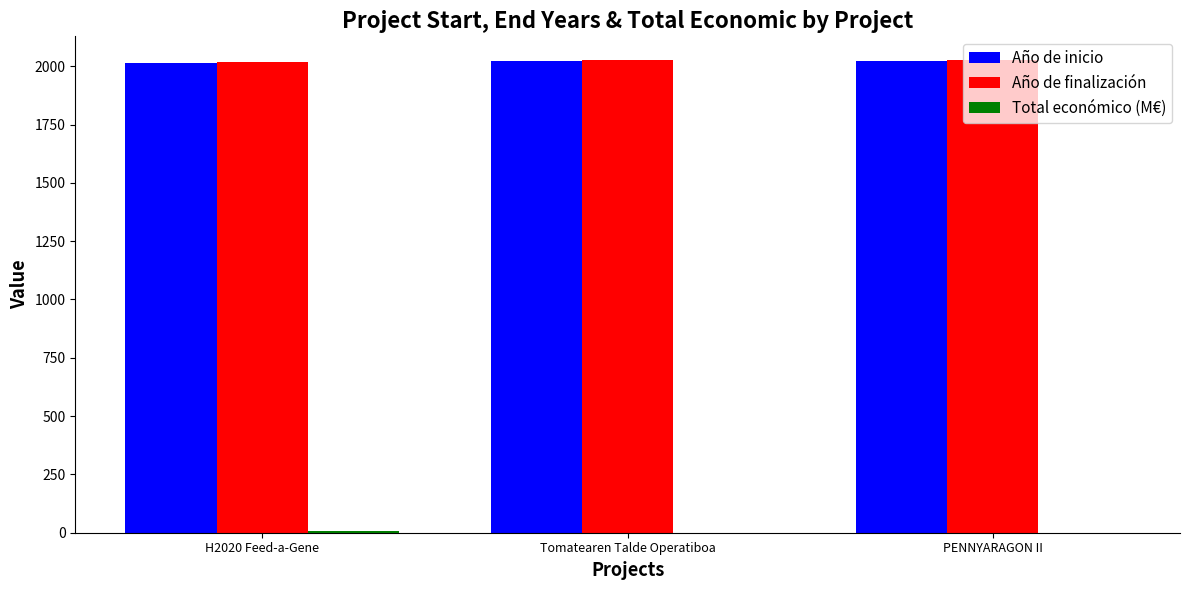

Count the number of data series in this chart.

3